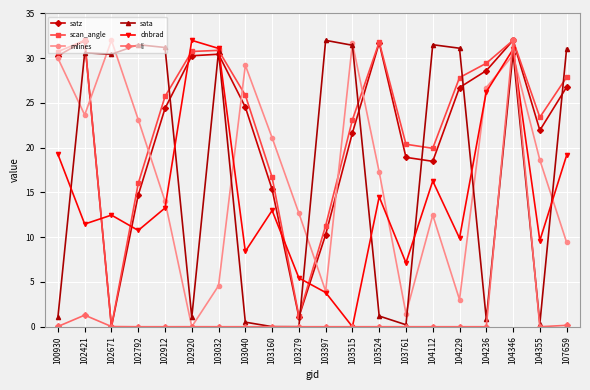

What is the difference between the highest and lowest values at 104346?

1.6